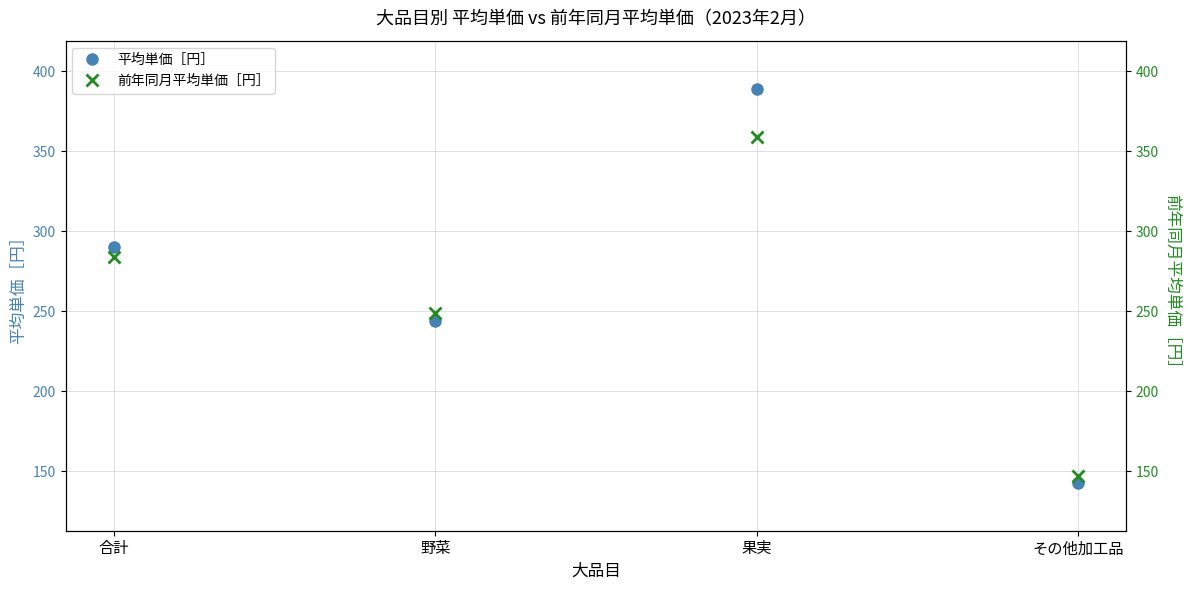

What is the label of the 3rd point from the left?

果実